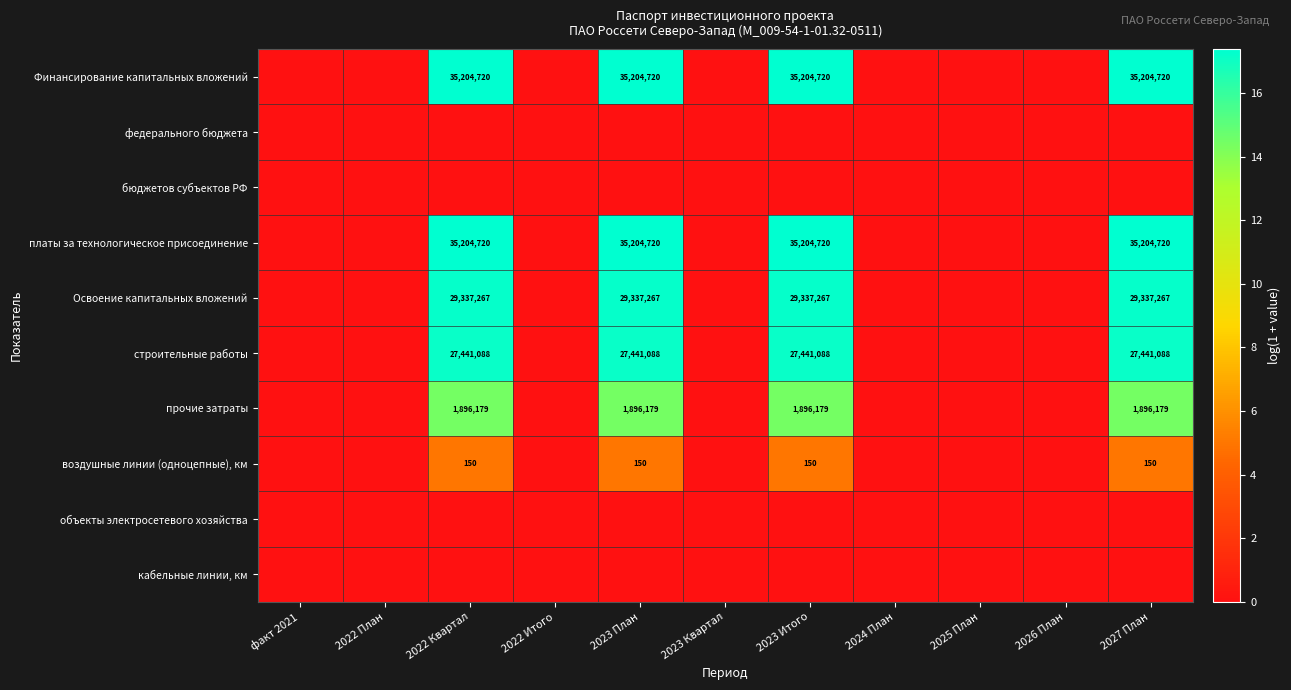

What is the sum of the Освоение капитальных вложений values at 2022 Квартал and 2027 План?

58674534